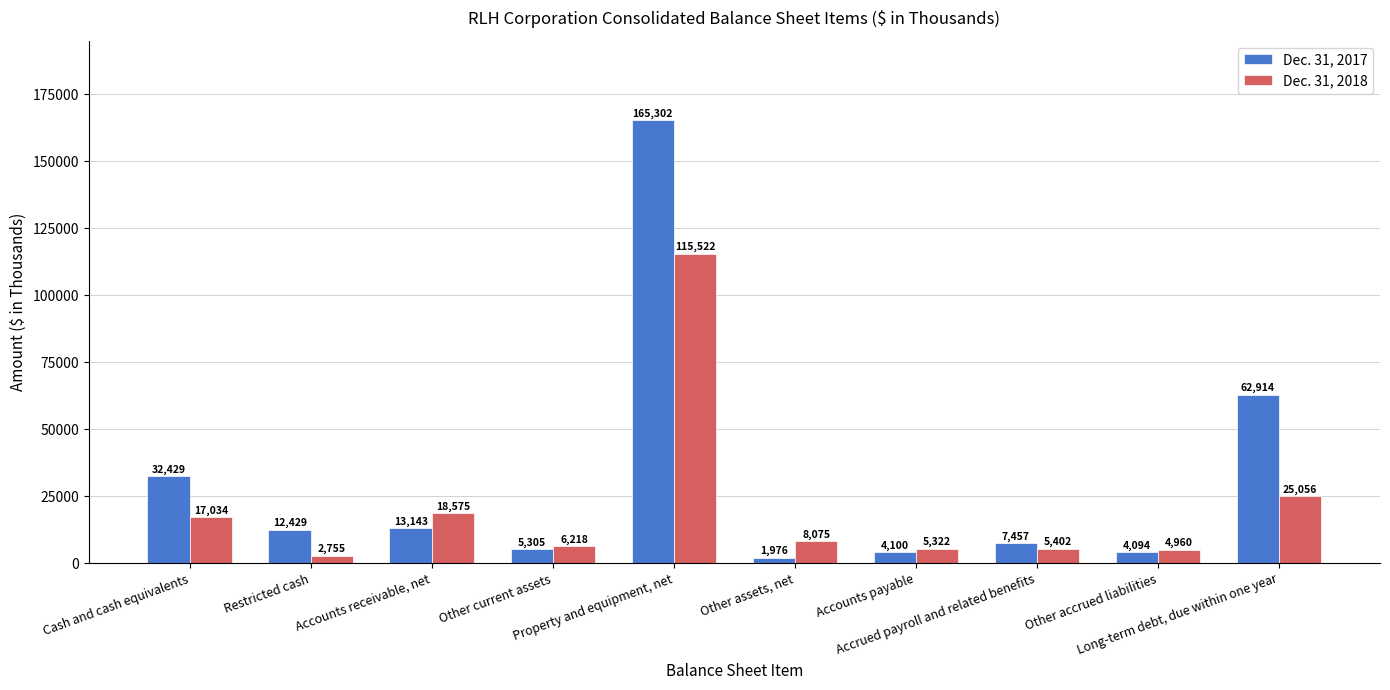

How many bars are there in total?

20